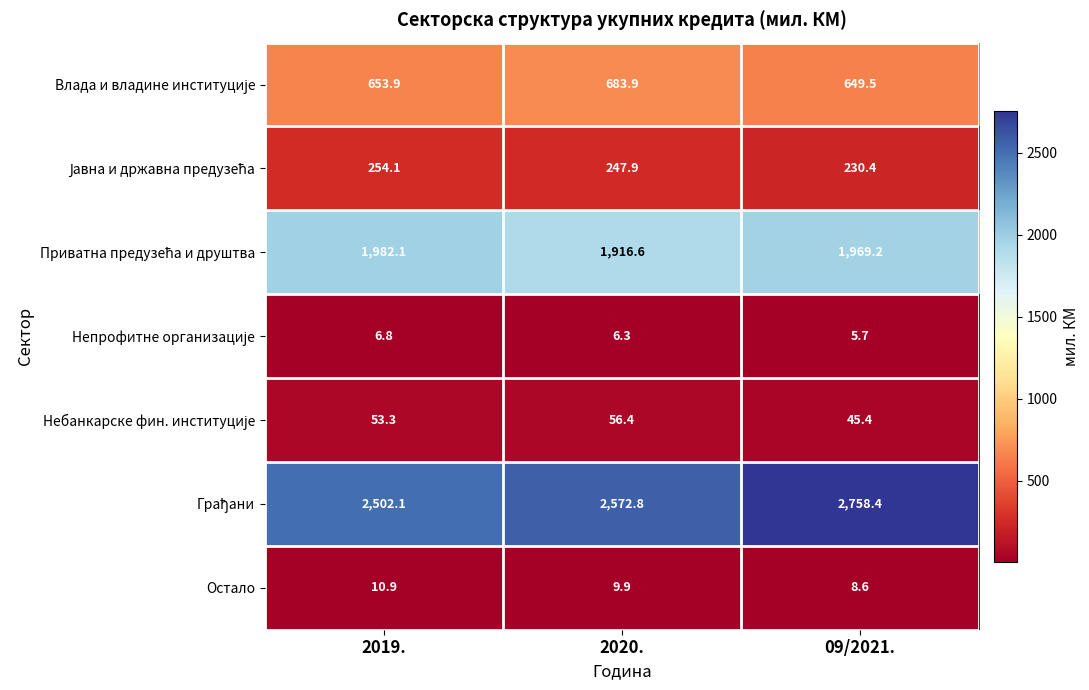

Is it true that Остало equals 8.6 at 09/2021.?

True